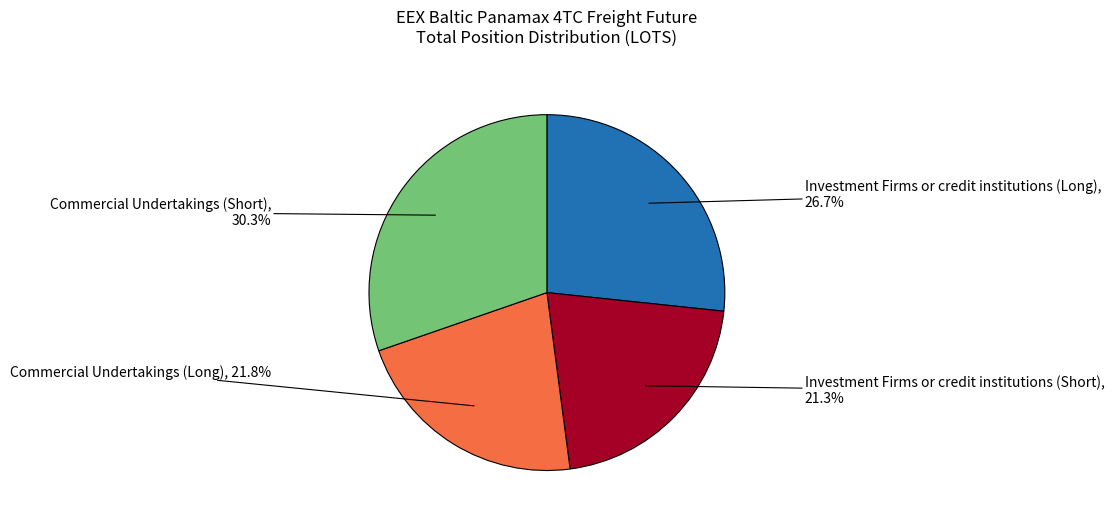

Between Investment Firms or credit institutions (Long) and Investment Firms or credit institutions (Short), which is larger?

Investment Firms or credit institutions (Long)